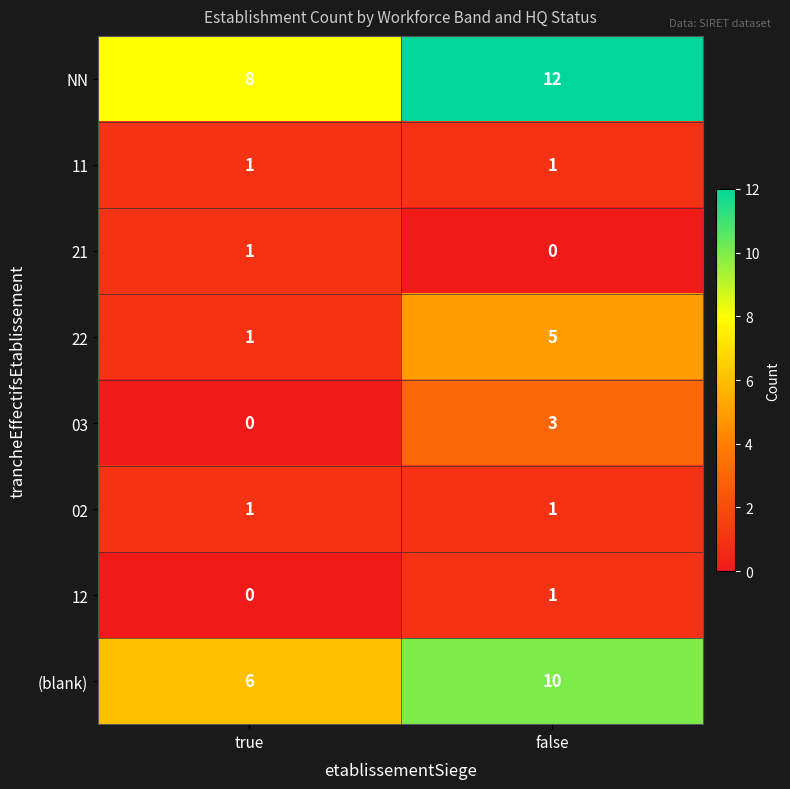

What is the difference between the 22 values at true and false?

4